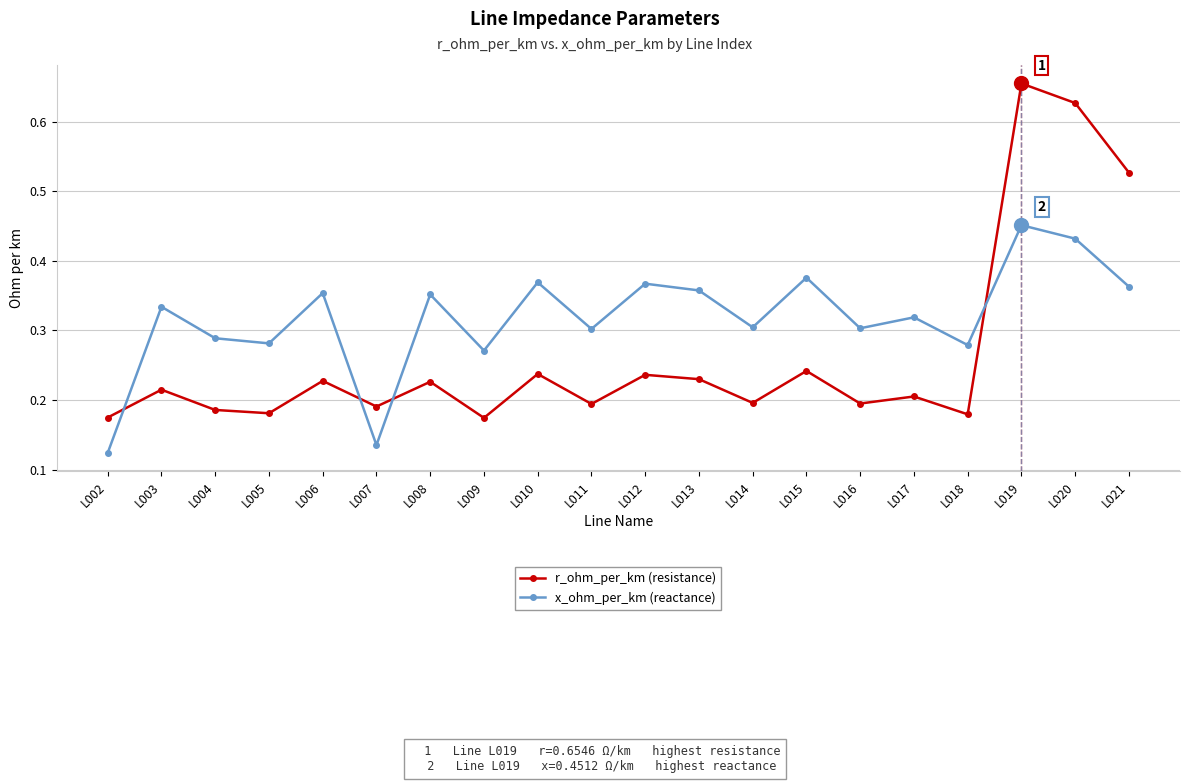

How many lines are shown in the chart?

2